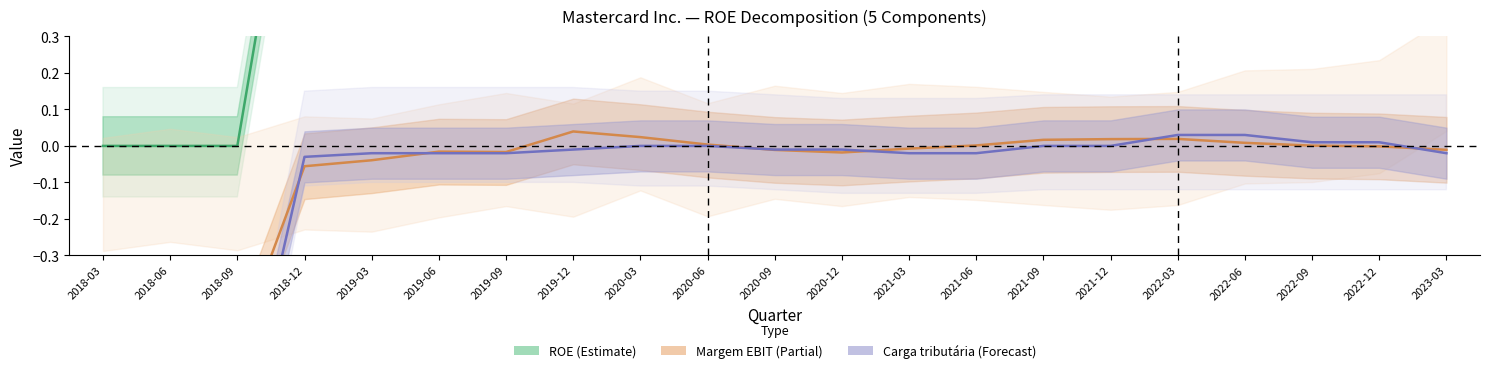

True or false: ROE and Margem EBIT cross at least once.

False